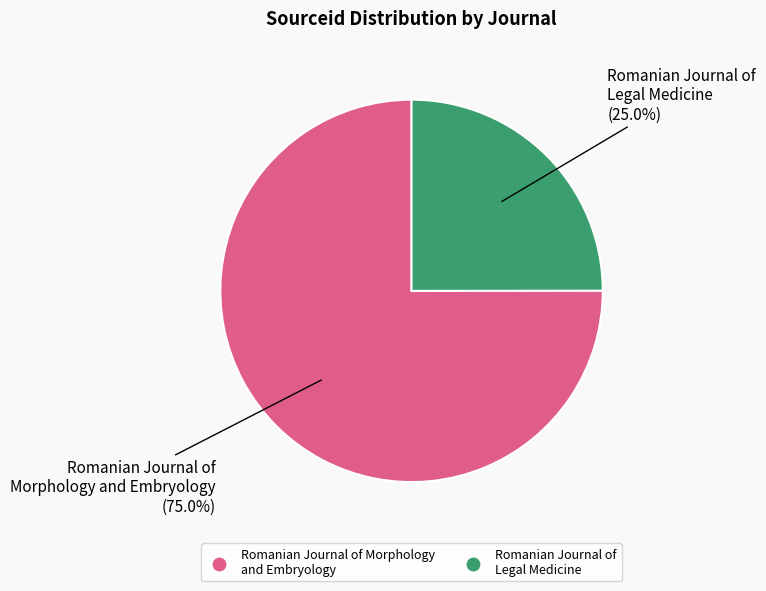

Which category has the biggest portion of the pie?

Romanian Journal of Morphology and Embryology